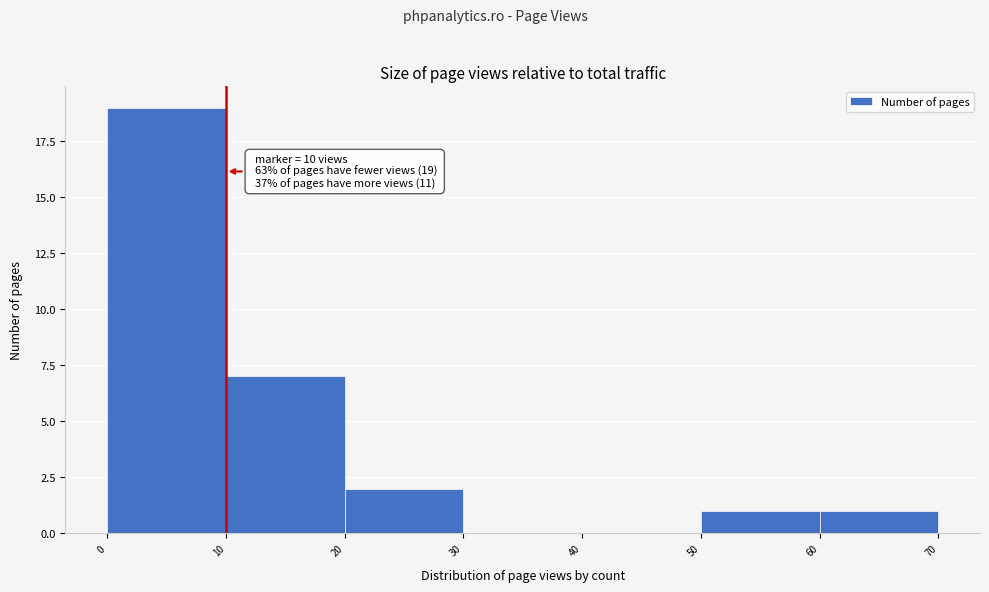

Over which range of the x-axis is the bar tallest?

0 to 10